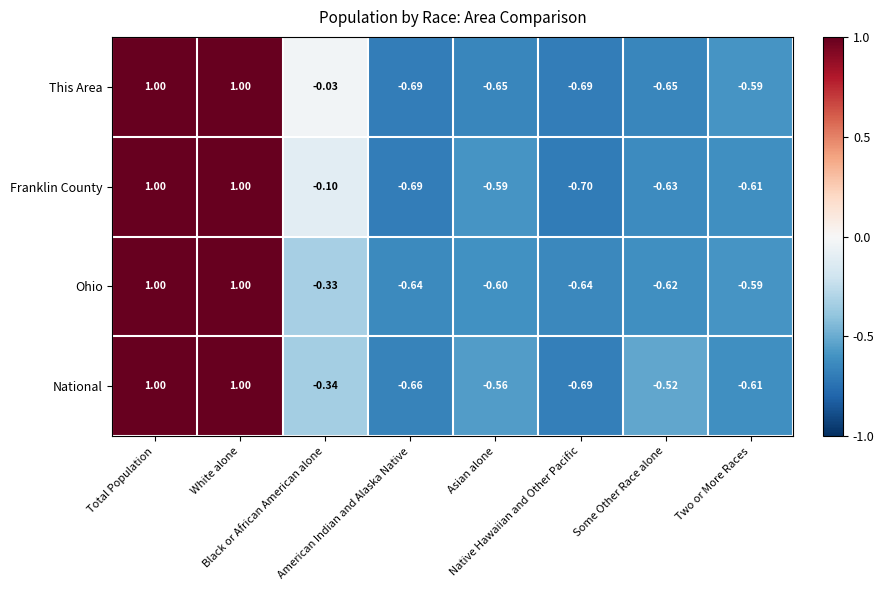

Which series has the largest total across all categories?

This Area